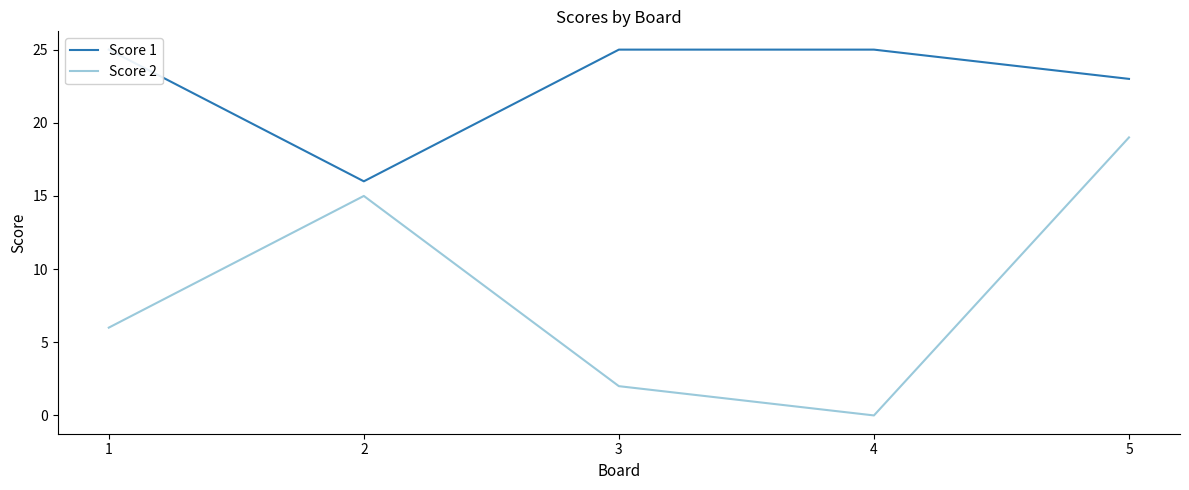

What is the spread (max minus min) of values at 1?

19